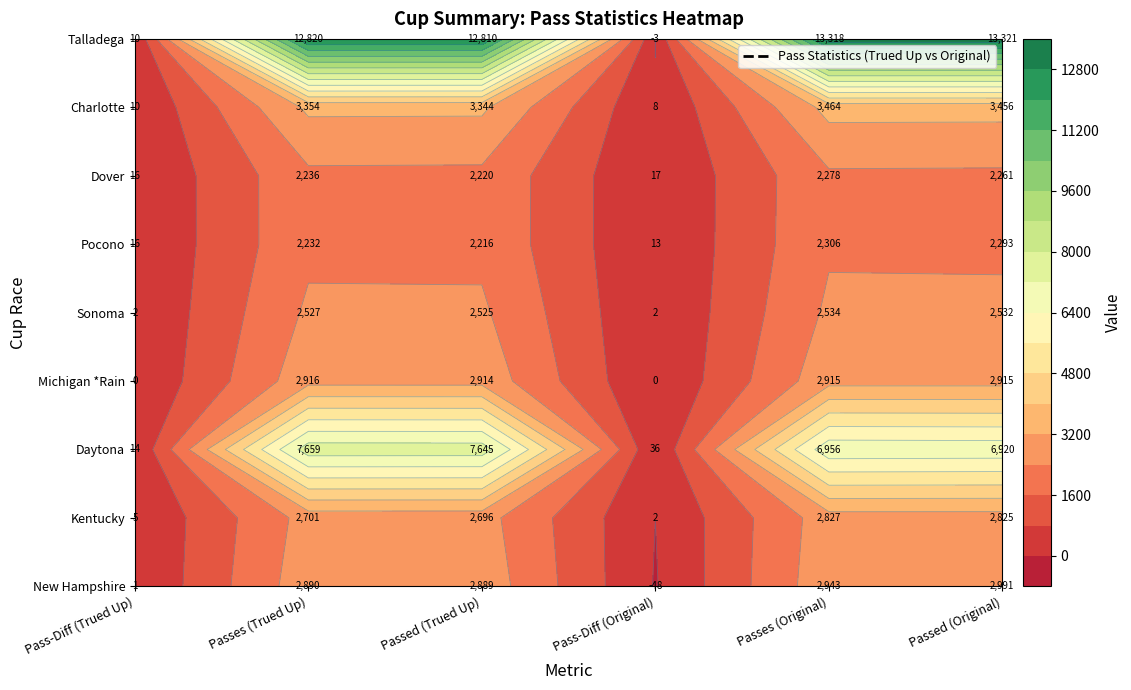

What is the sum of all Kentucky values?

11056